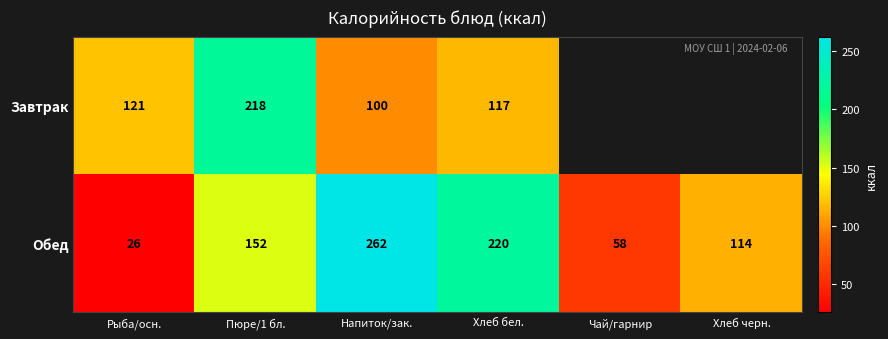

Rank the series at Хлеб бел. from highest to lowest value.

Обед, Завтрак